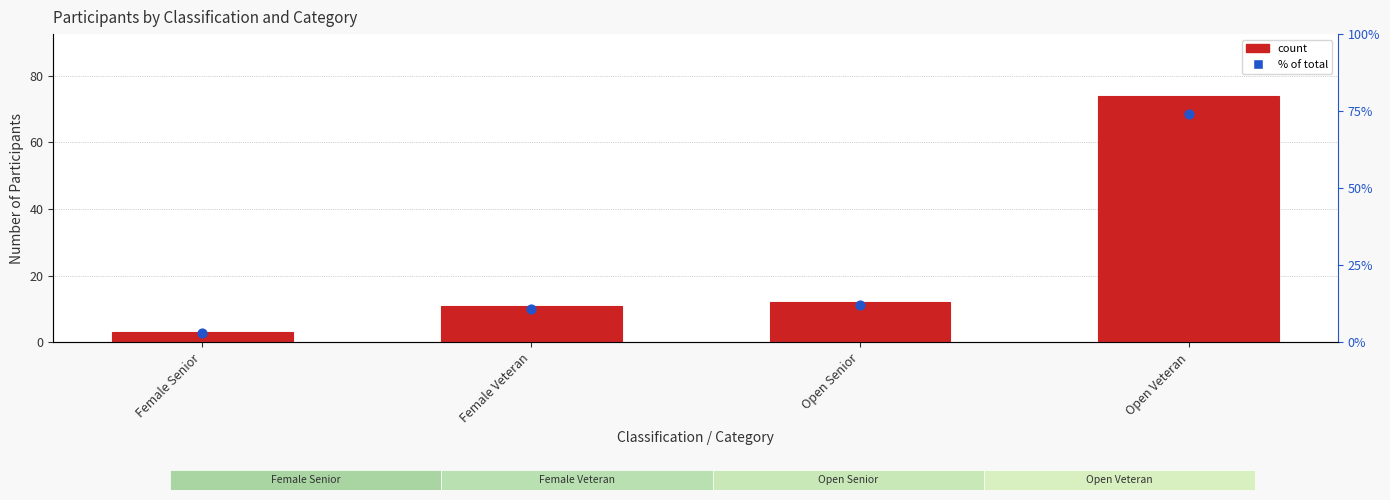

At how many categories does at least one series exceed 48?

1